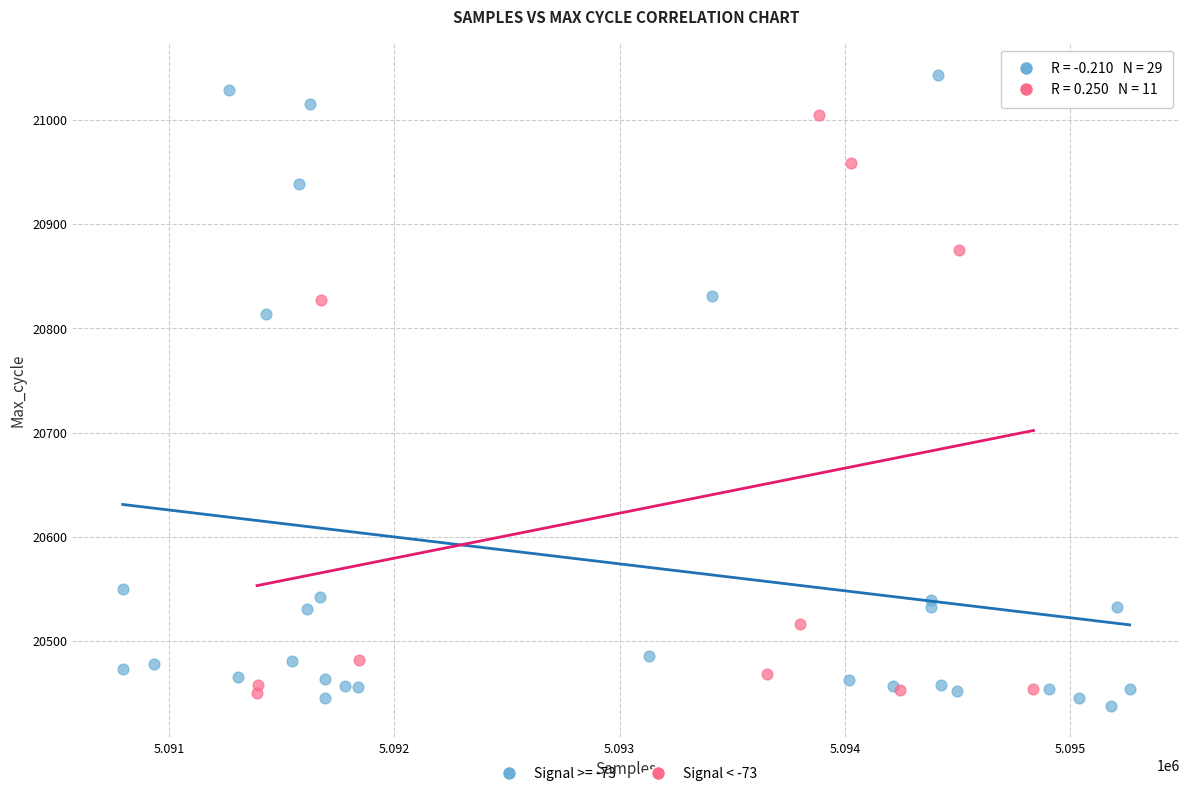

Which series has the largest Y range (max minus min)?

Signal >= -73